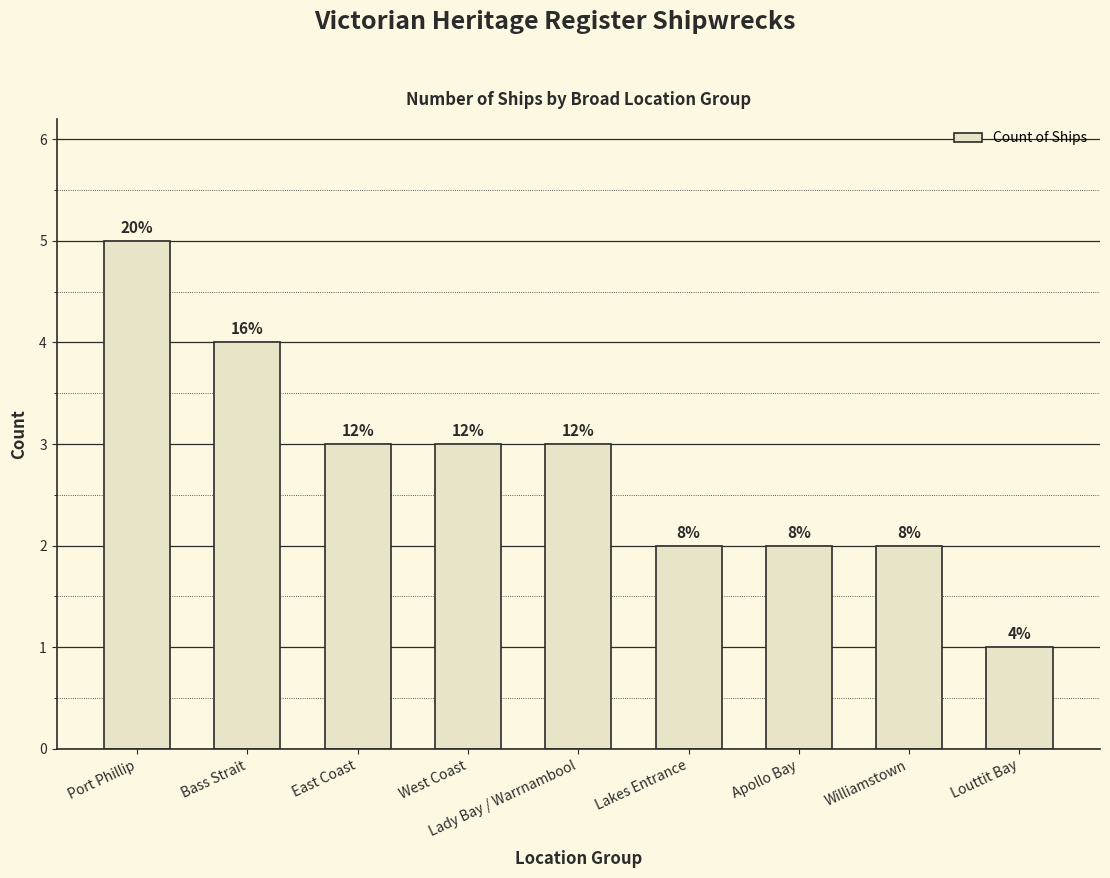

Rank the categories by value from lowest to highest.

Louttit Bay, Lakes Entrance, Apollo Bay, Williamstown, East Coast, West Coast, Lady Bay / Warrnambool, Bass Strait, Port Phillip